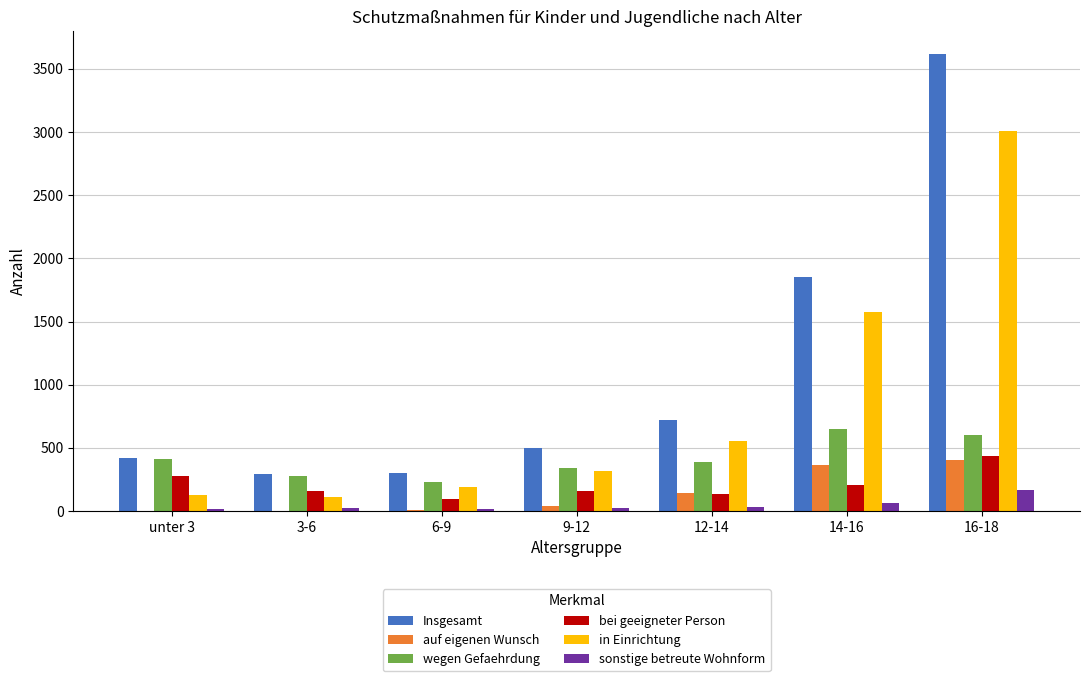

Does the chart contain stacked bars?

No